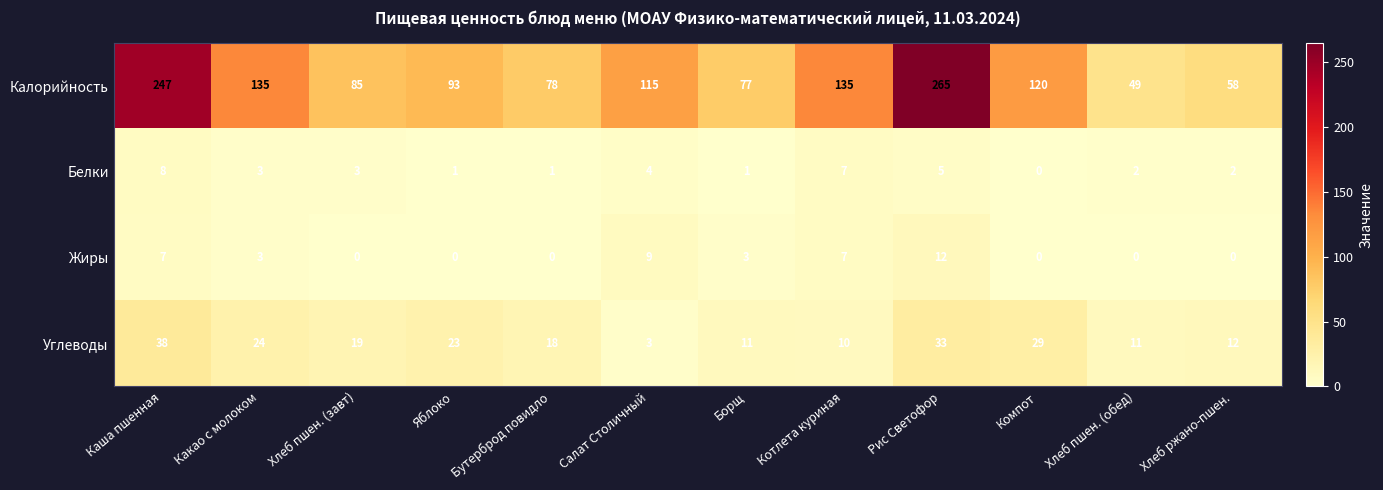

Rank the series by their maximum value, from lowest to highest.

Белки, Жиры, Углеводы, Калорийность